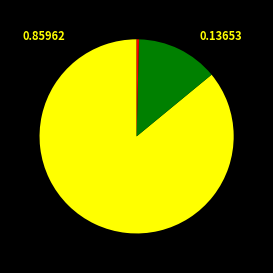

Is there a majority slice in this chart?

Yes